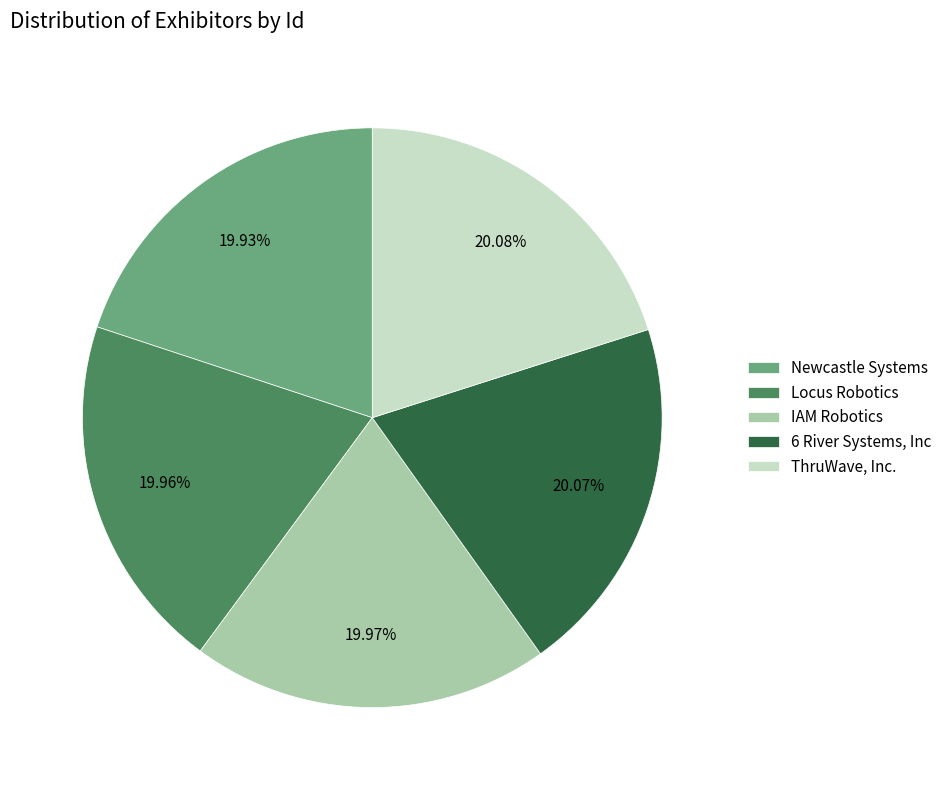

True or false: ThruWave, Inc. accounts for 35% of the total.

False